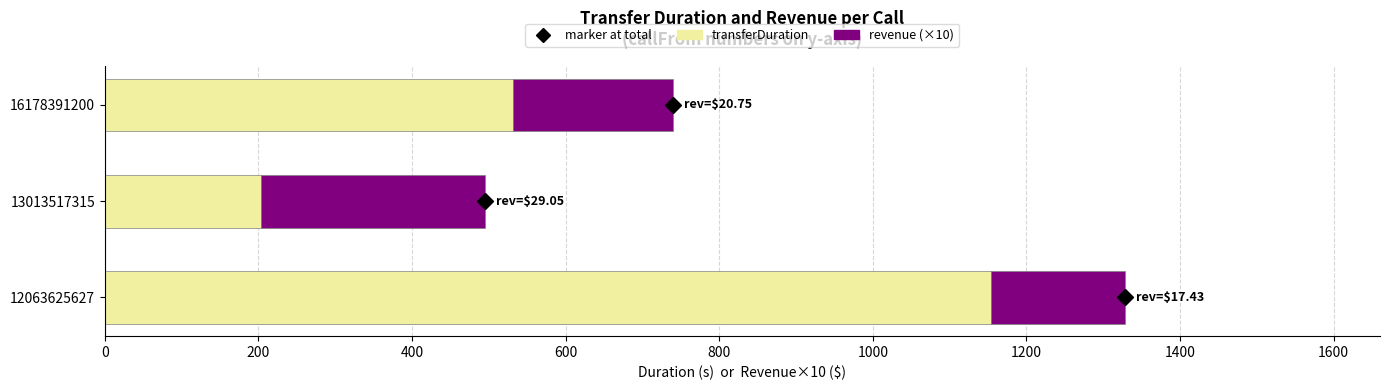

Is it true that transferDuration equals 204.0 at 13013517315?

True